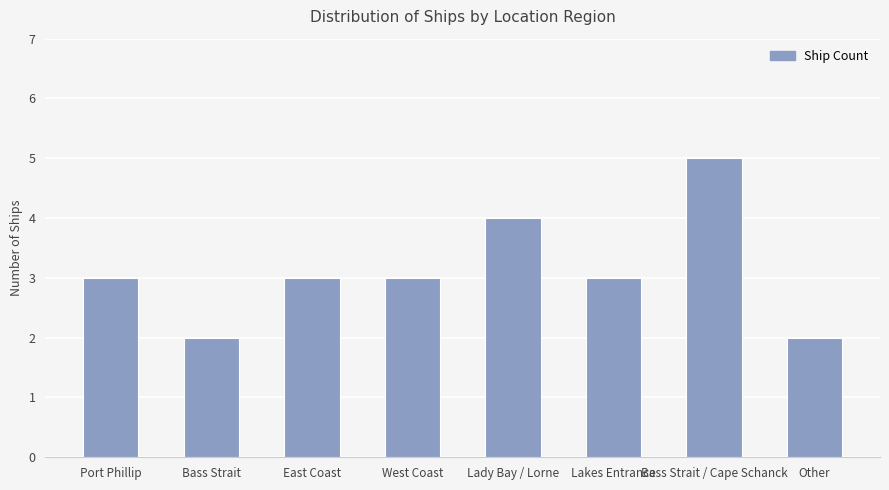

Reading left to right, extract all data points from this chart.

3	2	3	3	4	3	5	2